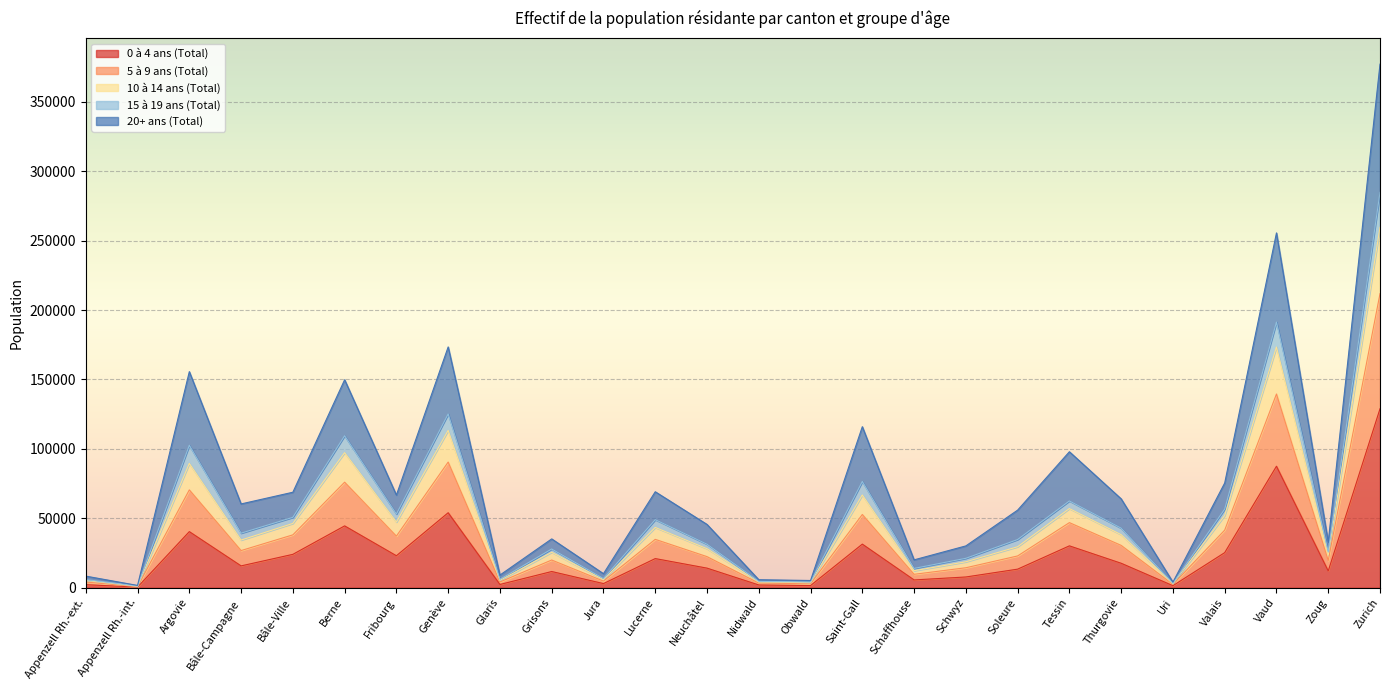

The value of 0 à 4 ans (Total) at Genève is 27474. True or false?

False